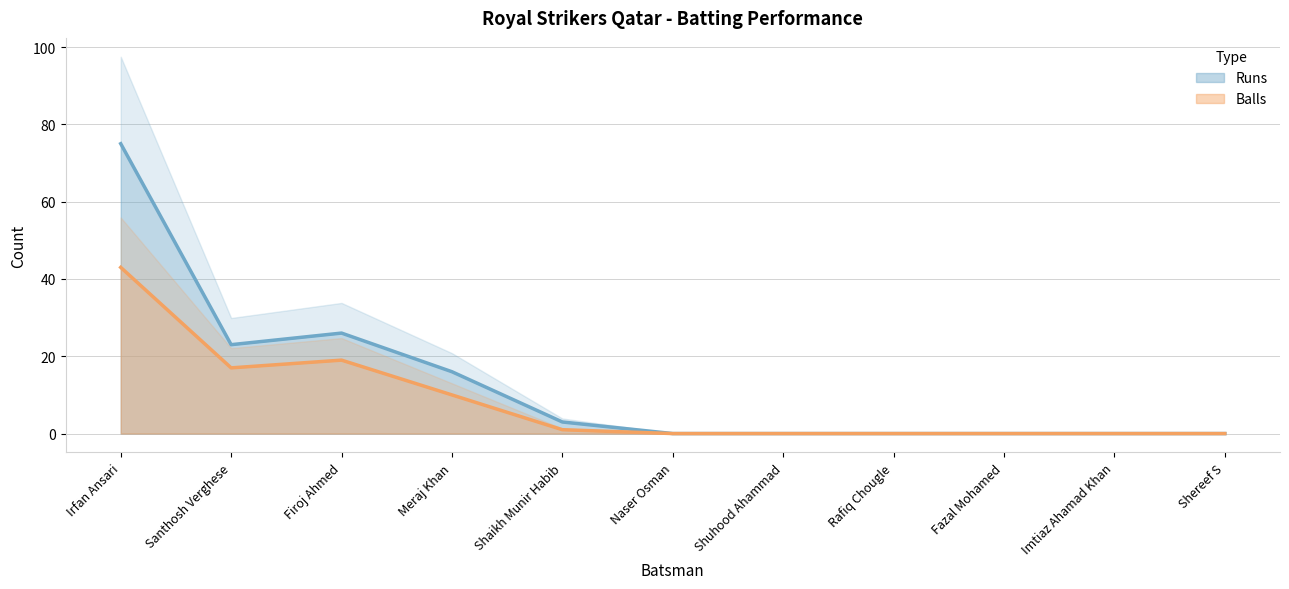

Reading left to right, extract all data points from this chart.

Runs: 75	23	26	16	3	0	0	0	0	0	0
Balls: 43	17	19	10	1	0	0	0	0	0	0